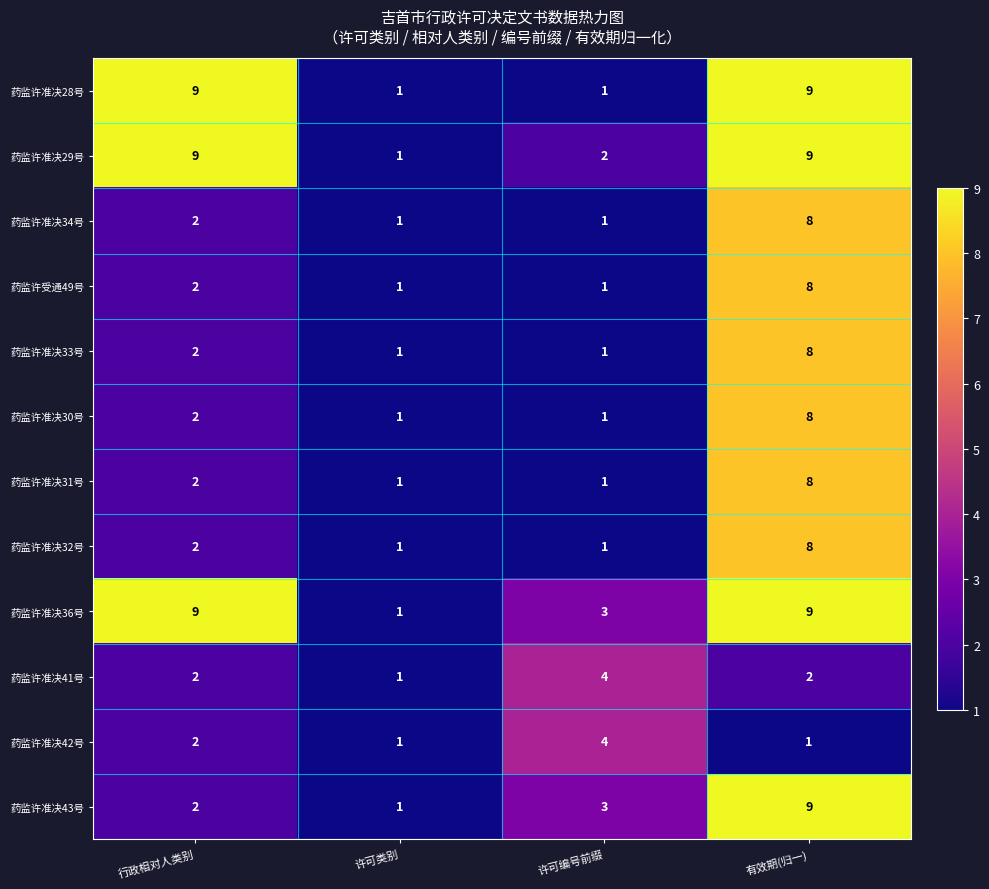

What is the spread (max minus min) of values at 有效期(归一)?

8